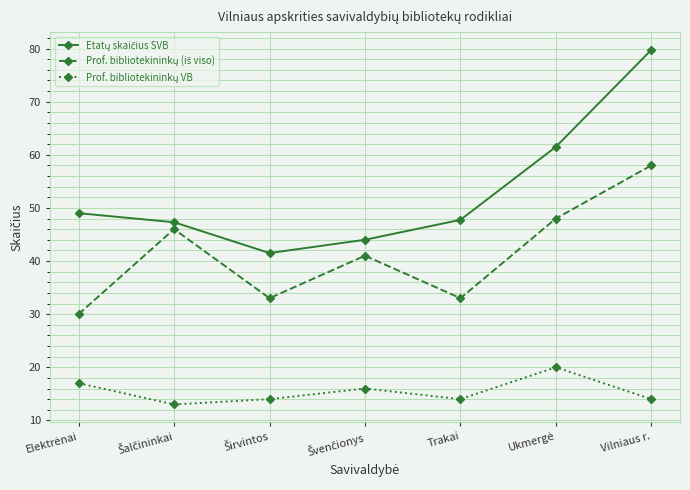

Which label corresponds to the largest value in the chart?

Vilniaus r.